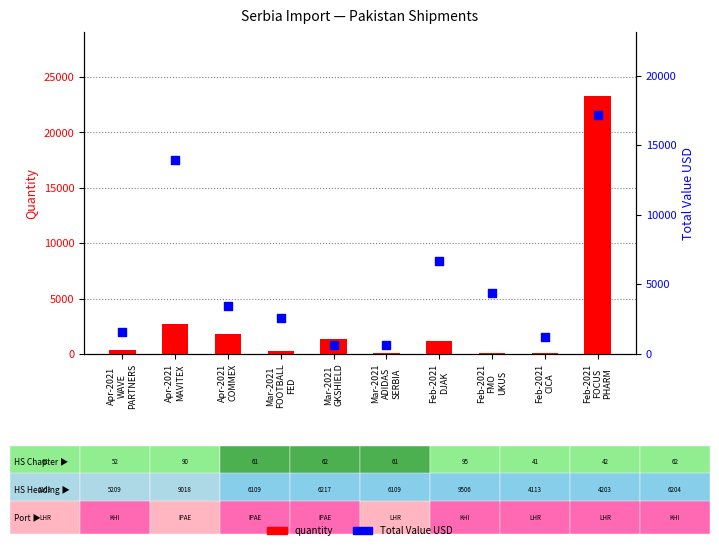

Which series contains the lowest Y value?

quantity